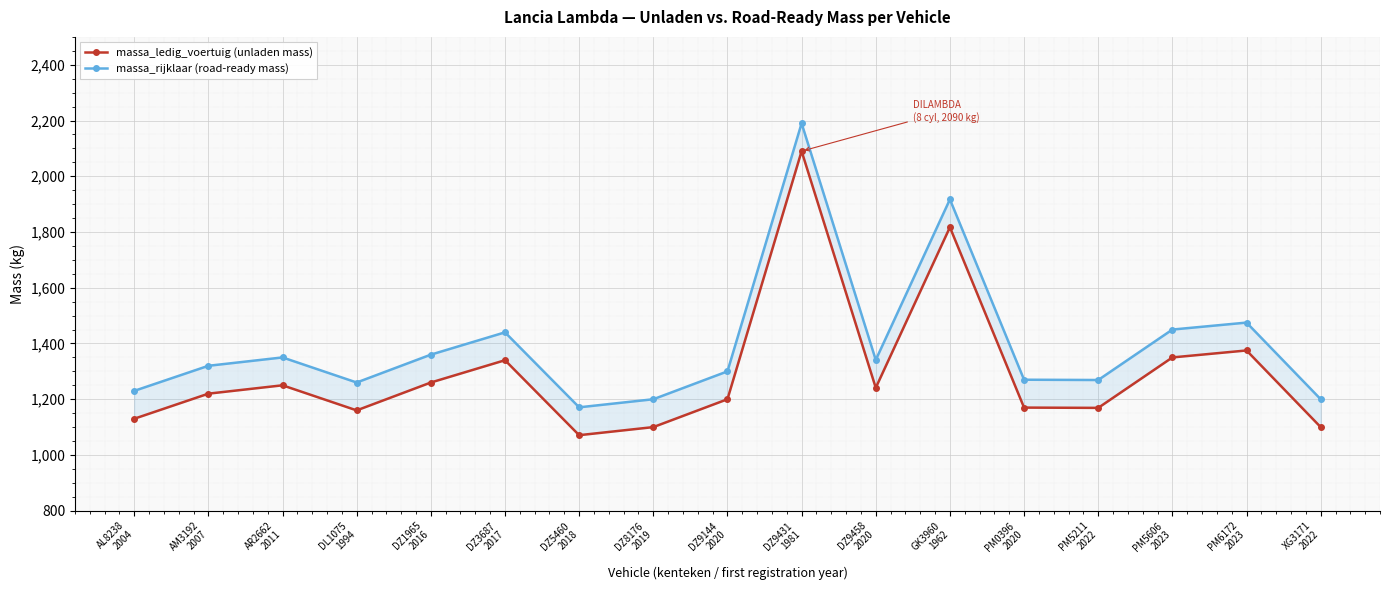

How many lines are shown in the chart?

2